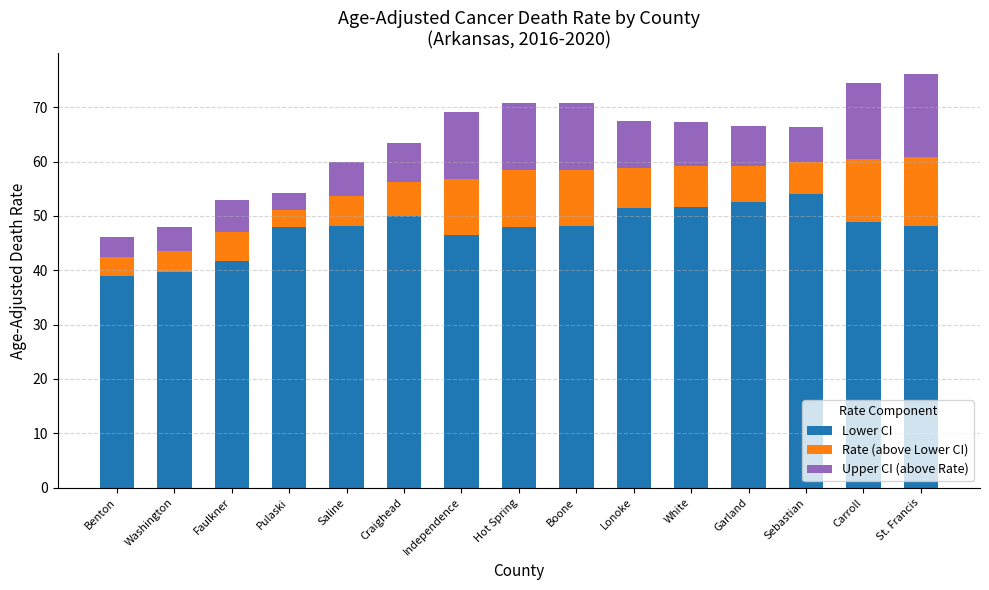

The value of Lower CI at Independence is 30.8. True or false?

False